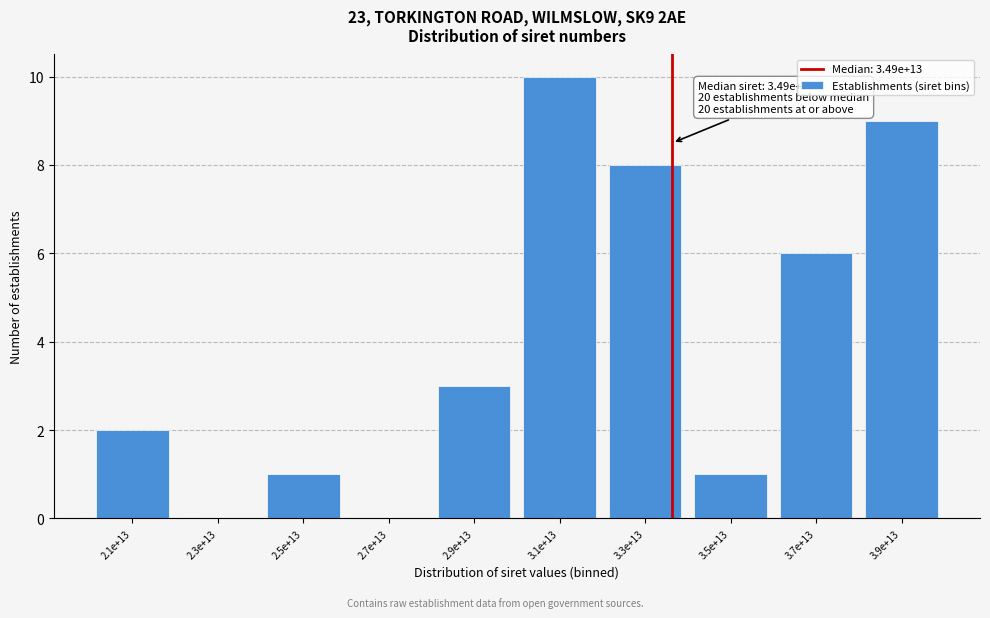

Reading left to right, list all the values displayed in this chart.

2.1e+13=2	2.3e+13=0	2.5e+13=1	2.7e+13=0	2.9e+13=3	3.1e+13=10	3.3e+13=8	3.5e+13=1	3.7e+13=6	3.9e+13=9